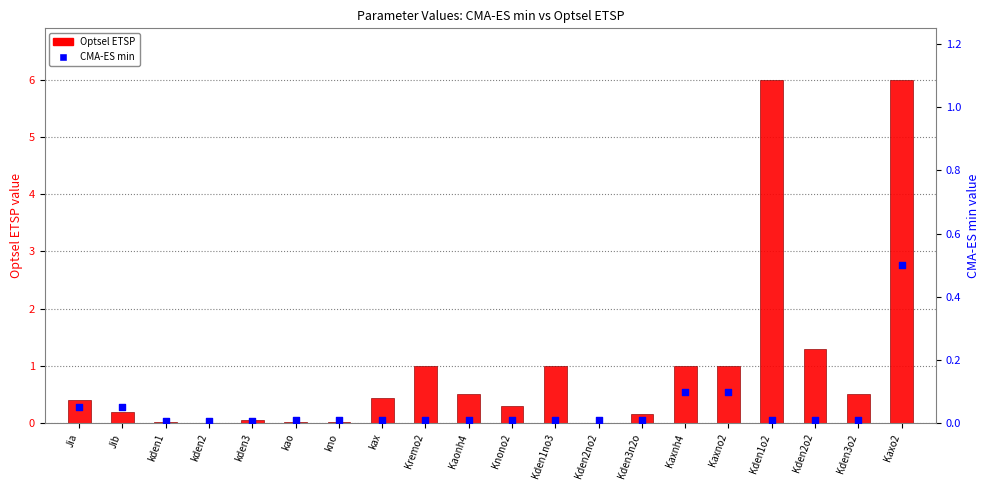

Which series has the widest spread of Y values?

Optsel ETSP